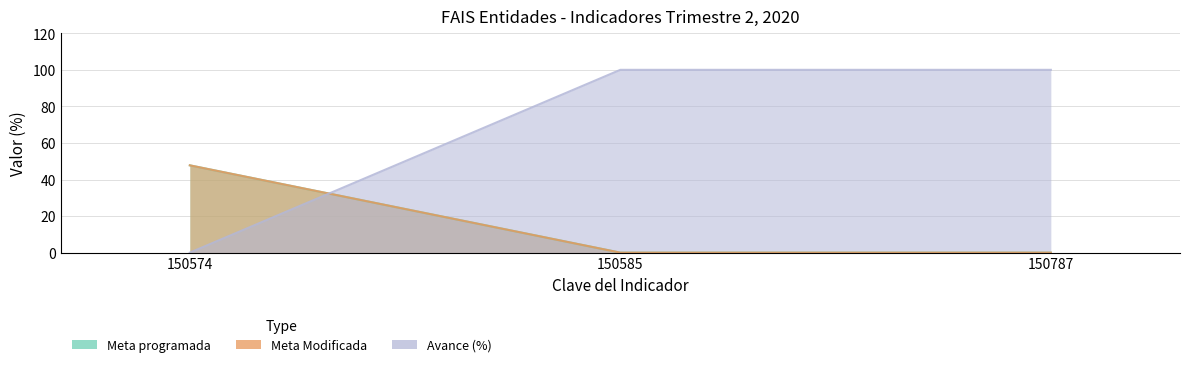

Reading right to left, extract all data points from this chart.

Meta programada: 0.0	0.0	47.8
Meta Modificada: 0.0	0.0	47.8
Avance (%): 100.0	100.0	0.0